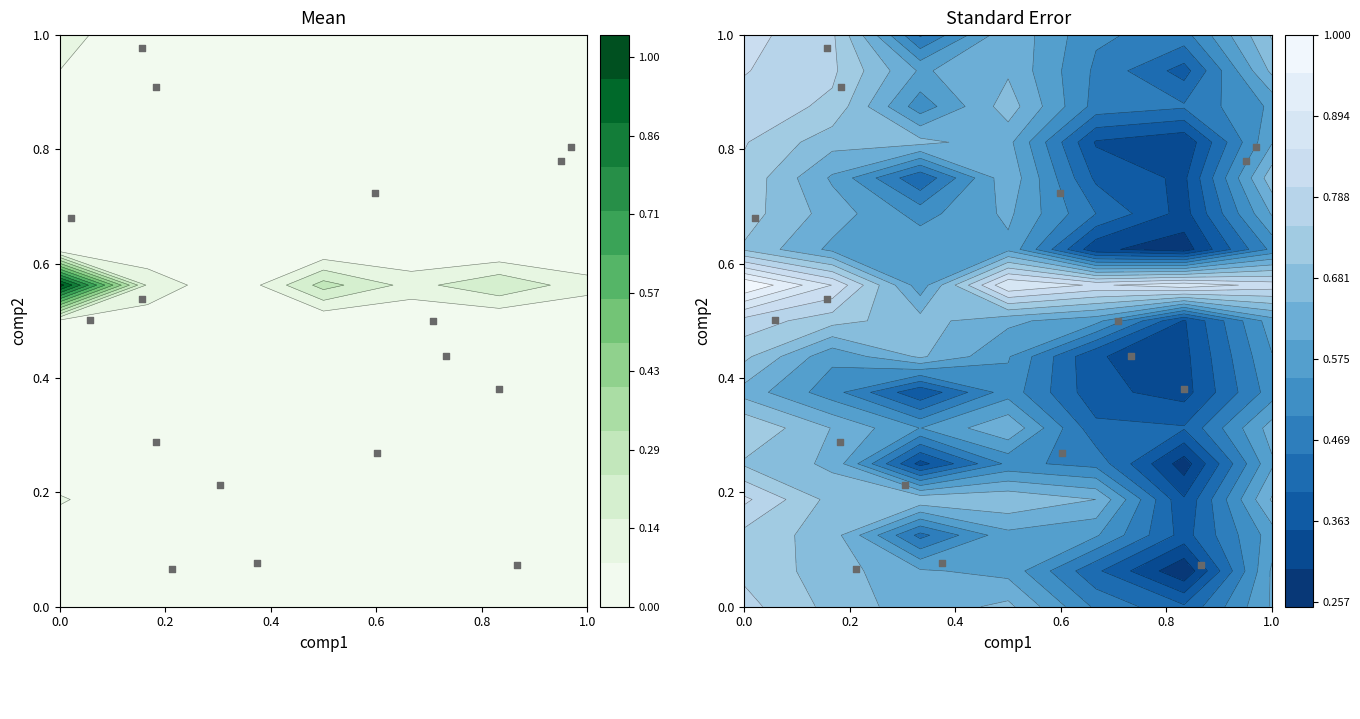

The chart shows a value of 1.6 at 15. True or false?

False